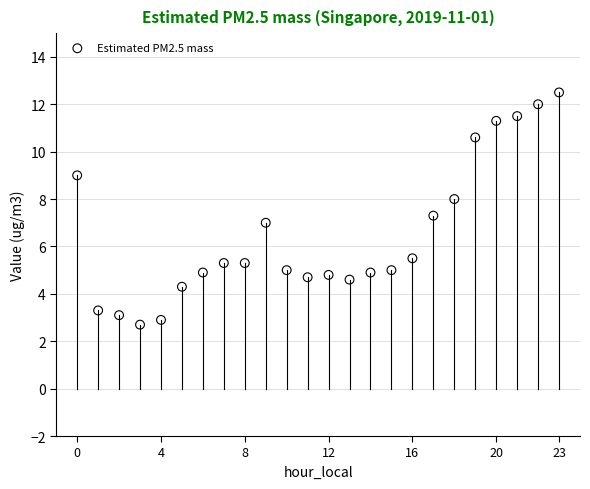

What is the range of Y values (max minus min)?

9.8